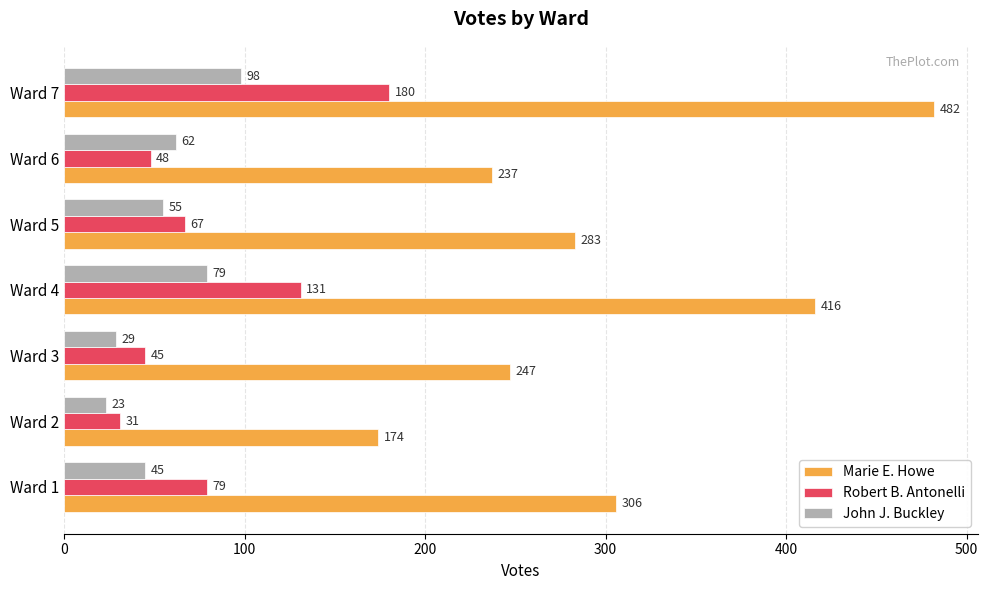

The value of John J. Buckley at Ward 7 is 130. True or false?

False